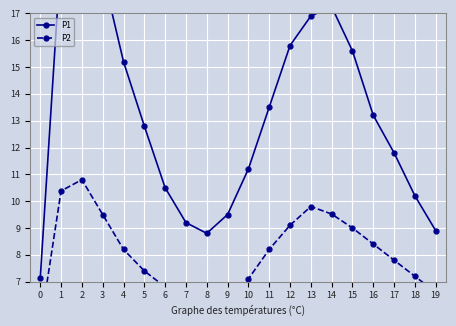

What is the average value of the P1 series?

13.4